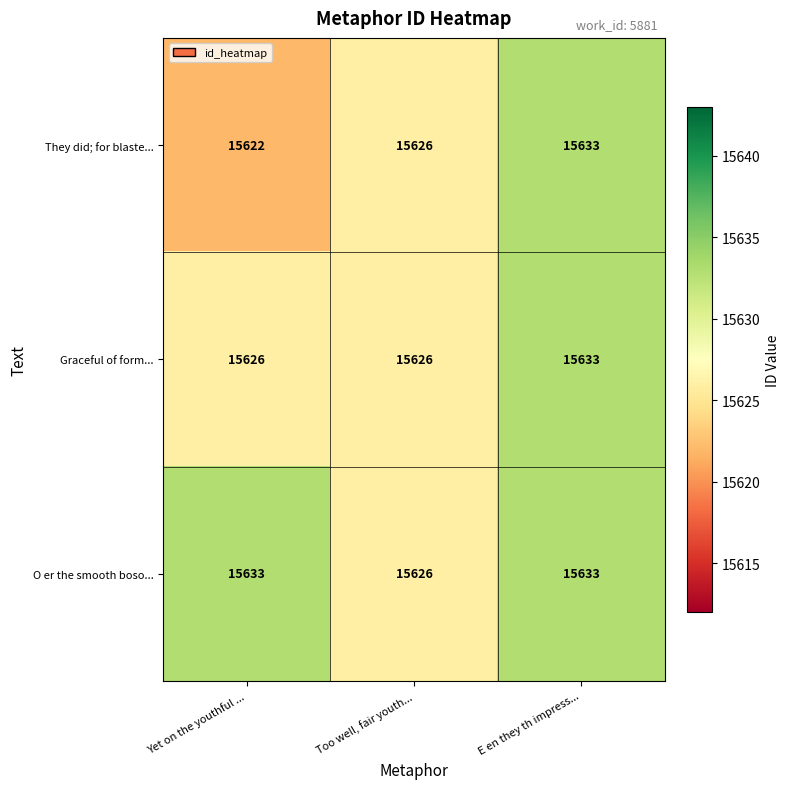

At Yet on the youthful ..., list the series in order from largest to smallest.

O er the smooth boso..., Graceful of form..., They did; for blaste...